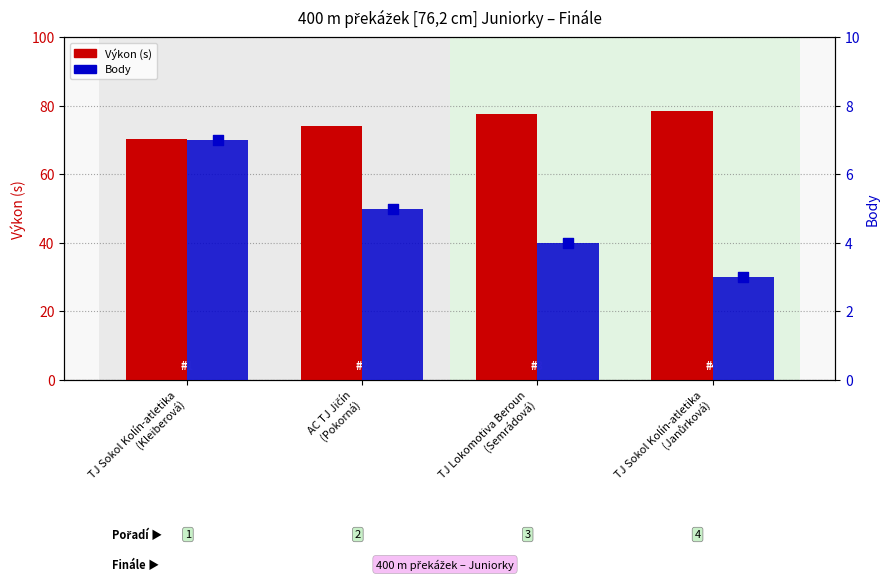

What are all the series names shown in the legend?

Výkon (s), Body